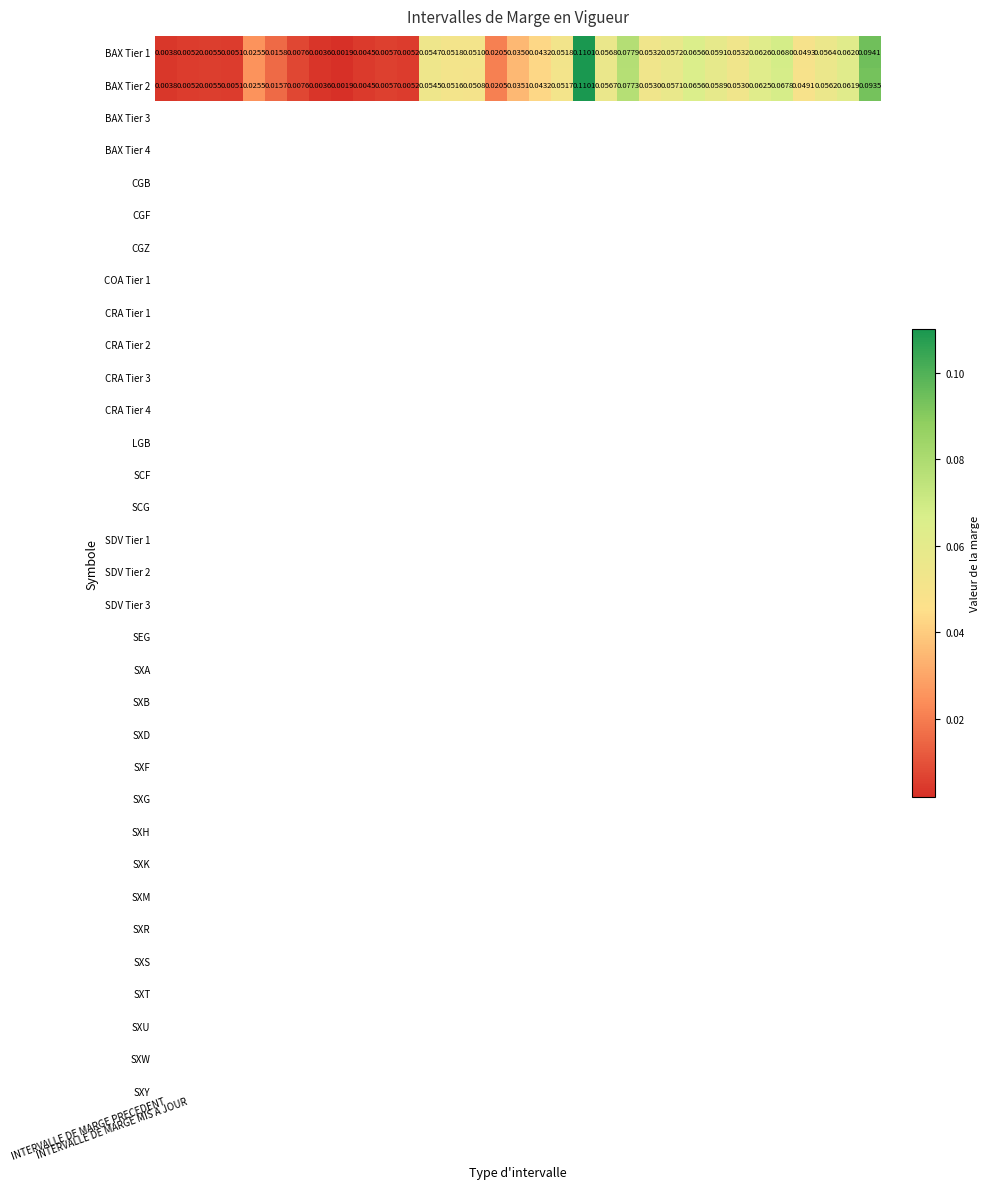

Count the number of data series in this chart.

2